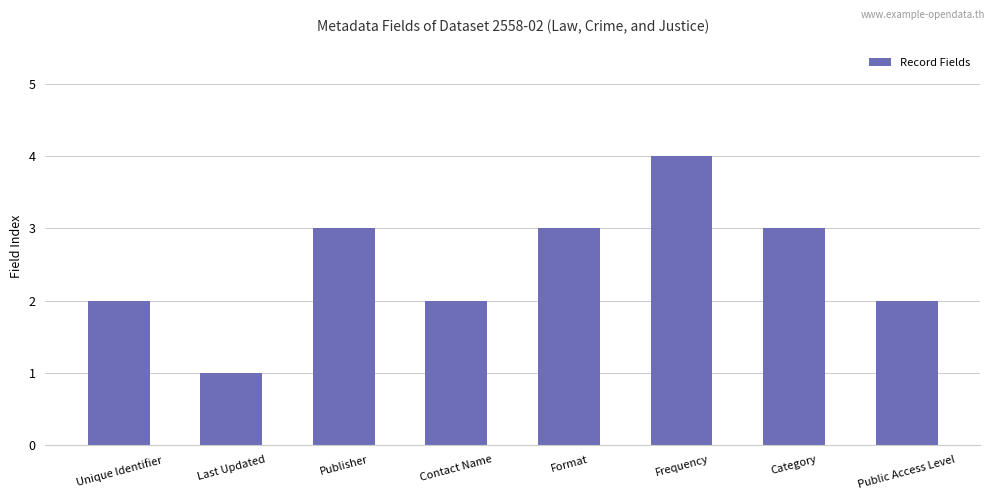

True or false: the data shows 2 at Public Access Level.

True